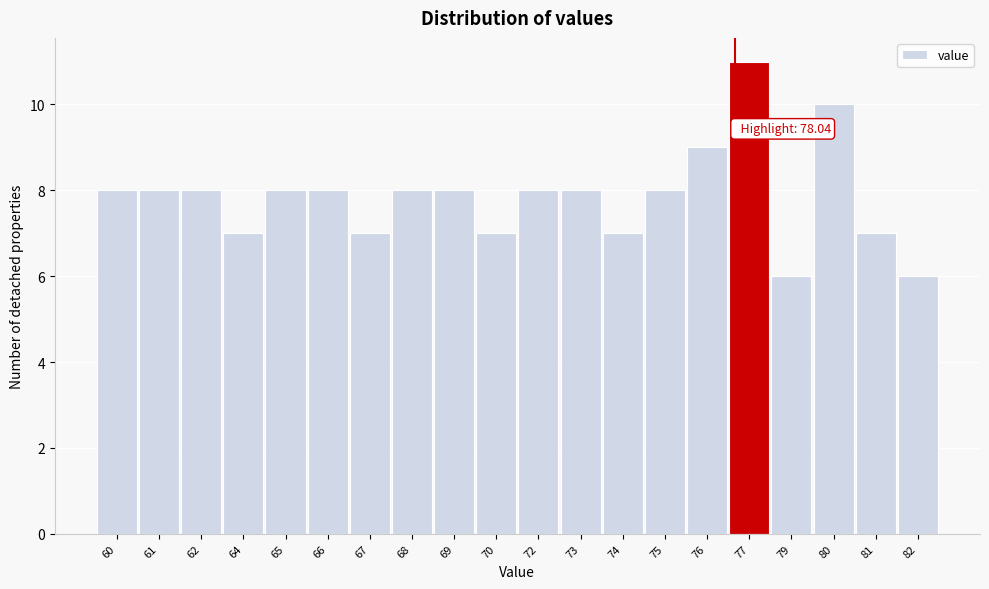

Reading left to right, extract all data points from this chart.

60=8	61=8	62=8	64=7	65=8	66=8	67=7	68=8	69=8	70=7	72=8	73=8	74=7	75=8	76=9	77=11	79=6	80=10	81=7	82=6